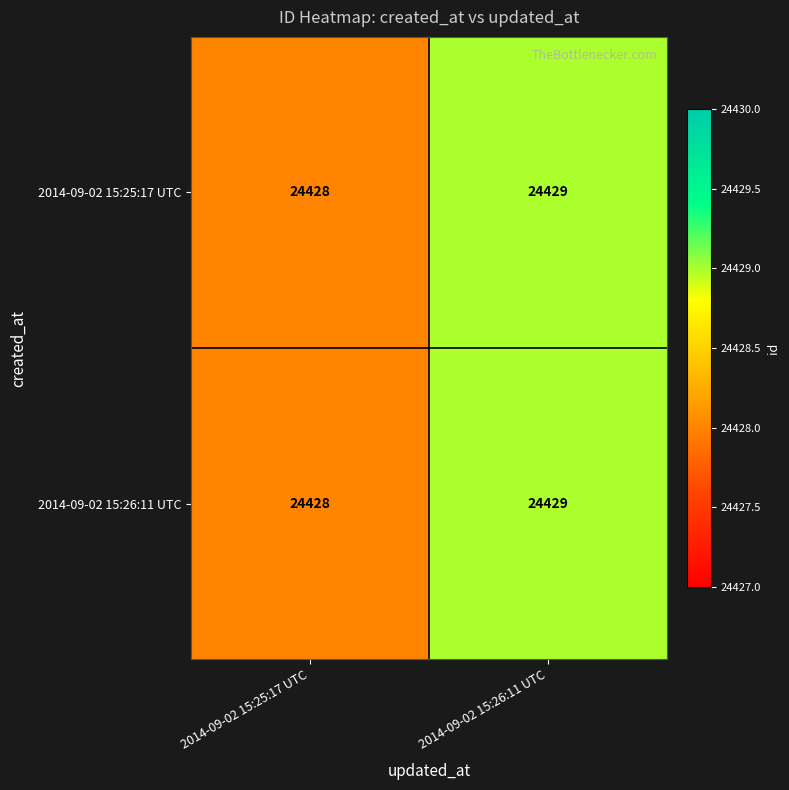

Reading left to right, list all the values displayed in this chart.

2014-09-02 15:25:17 UTC: 24428	24429
2014-09-02 15:26:11 UTC: 24428	24429